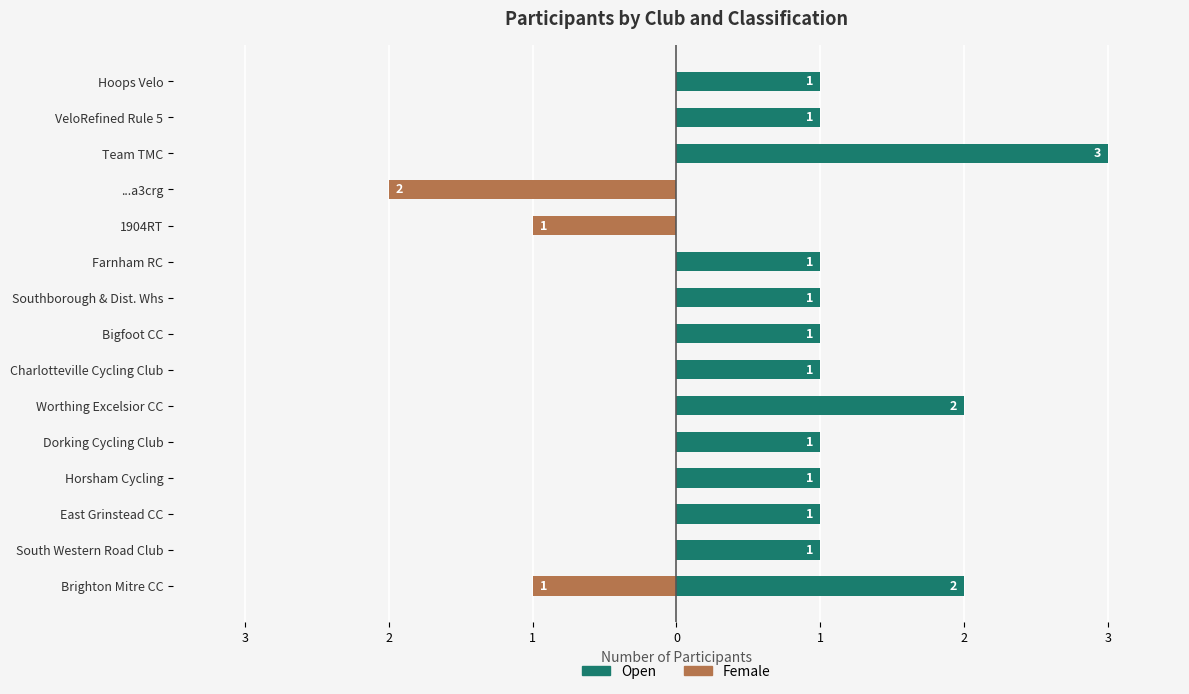

How many data points in Female are less than 0?

3